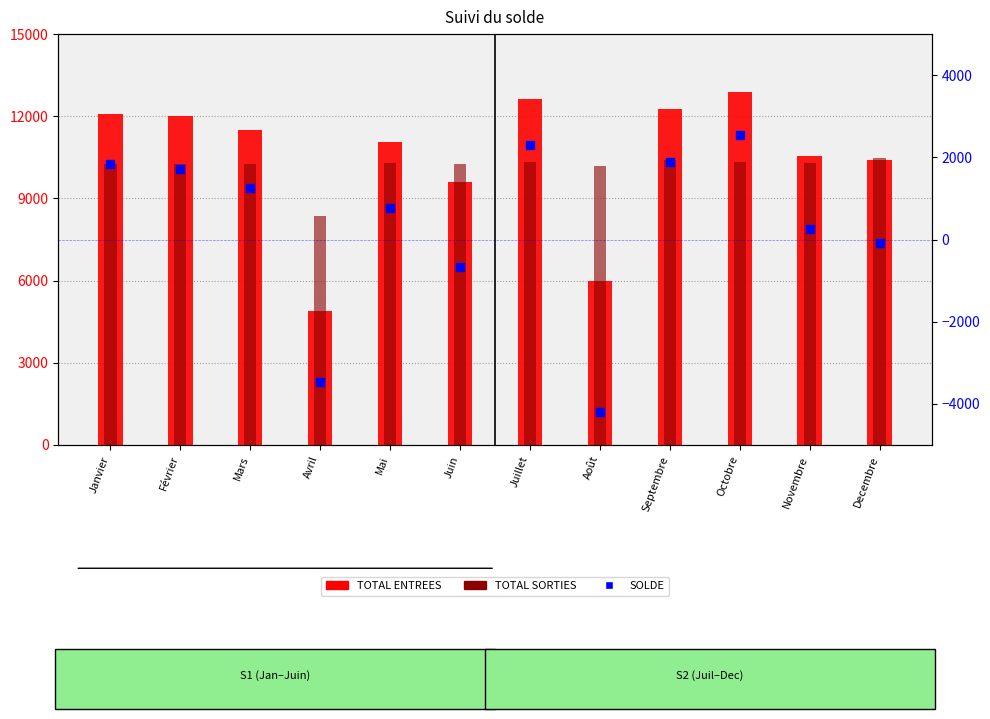

At how many categories does at least one series exceed 3221?

12